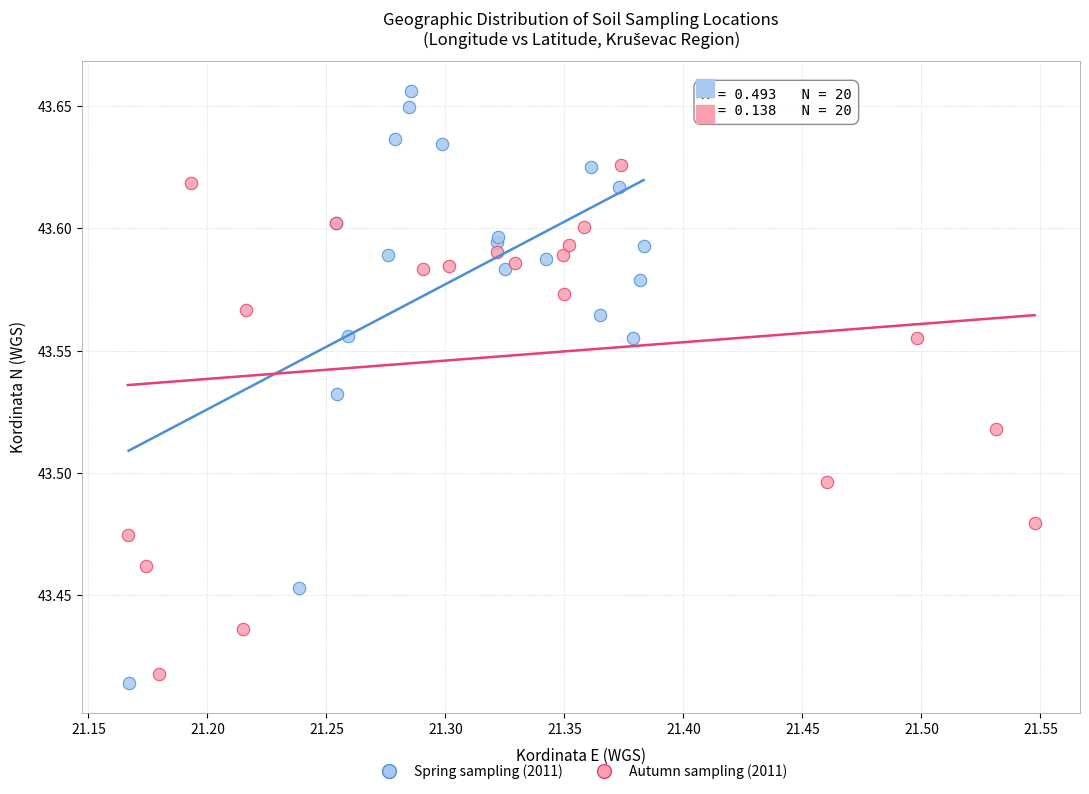

Which series contains the lowest Y value?

Spring sampling (2011)